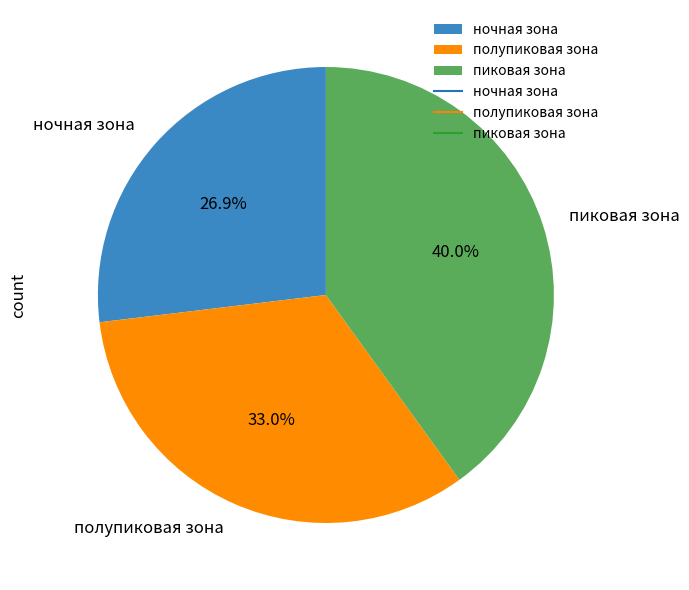

Does any single category account for the majority?

No